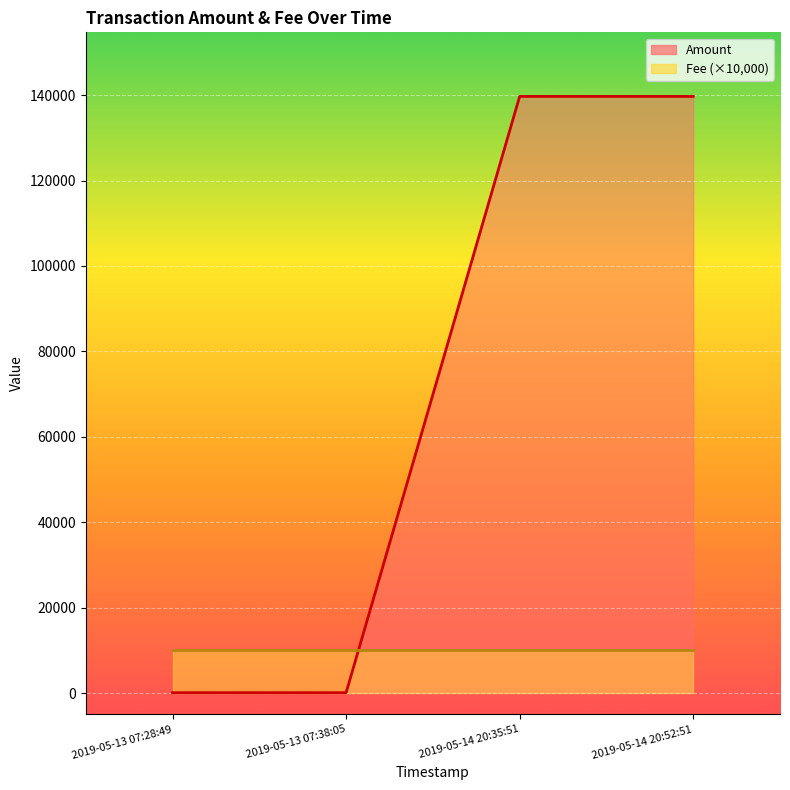

What is the change in value from 2019-05-14 20:35:51 to 2019-05-14 20:52:51?

-1